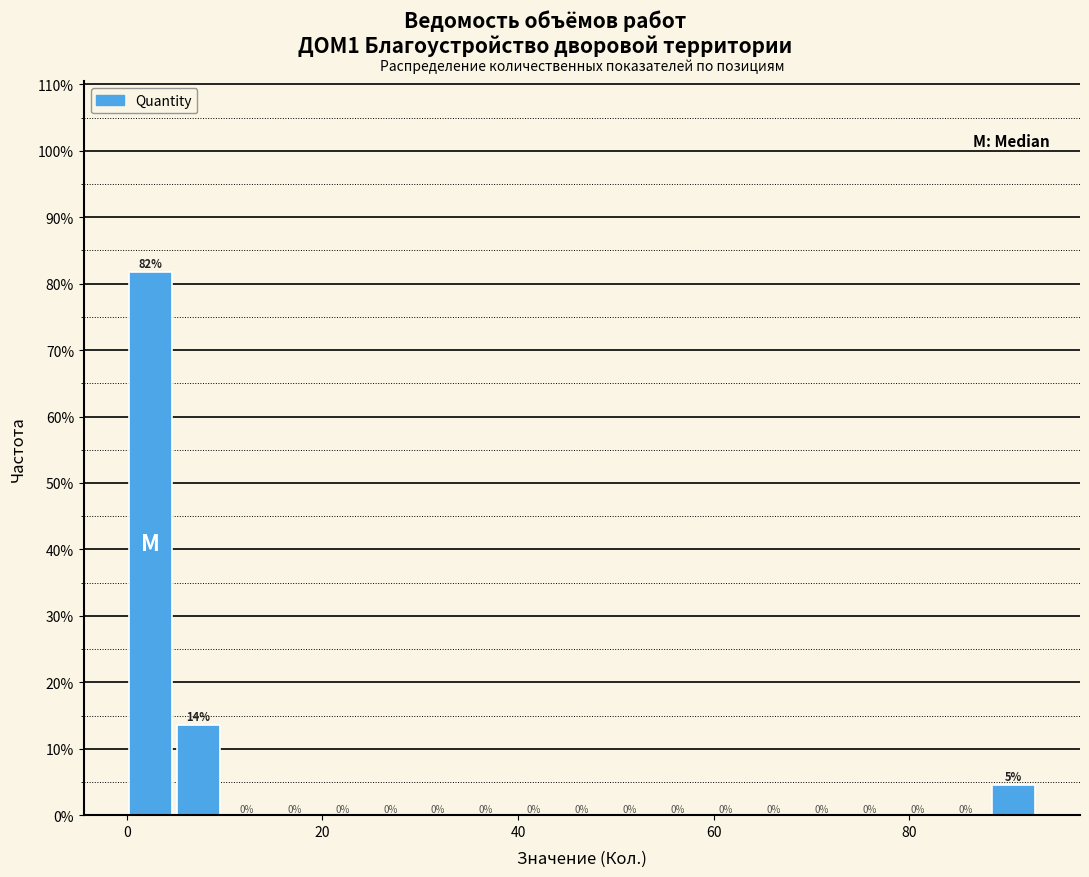

Around what value on the x-axis is the tallest bar? Give the approximate position of its centre, as read against the axis.

2